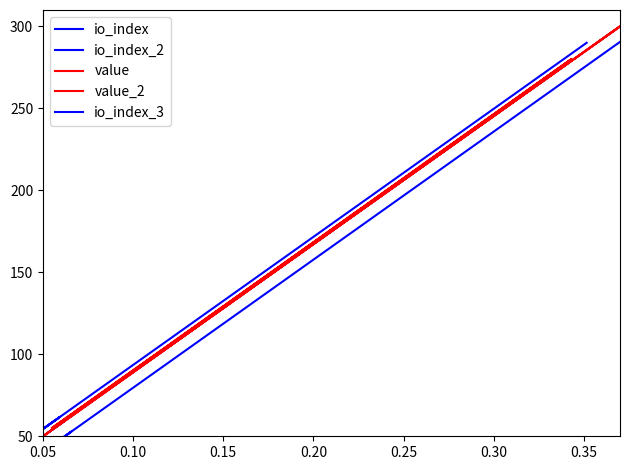

What are all the series names shown in the legend?

io_index, io_index_2, value, value_2, io_index_3